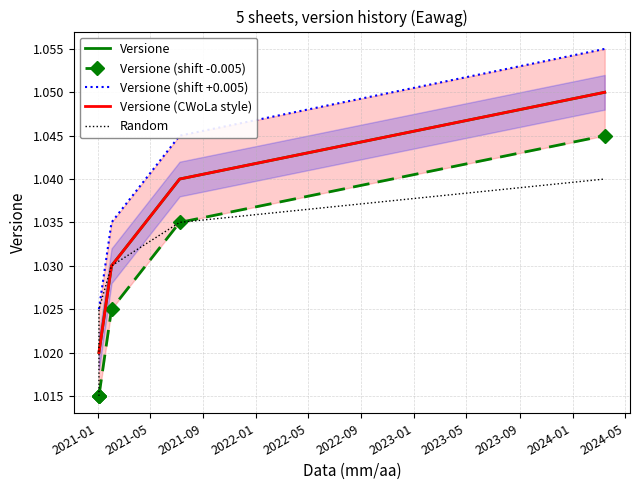

Which series has the widest spread of values?

Versione